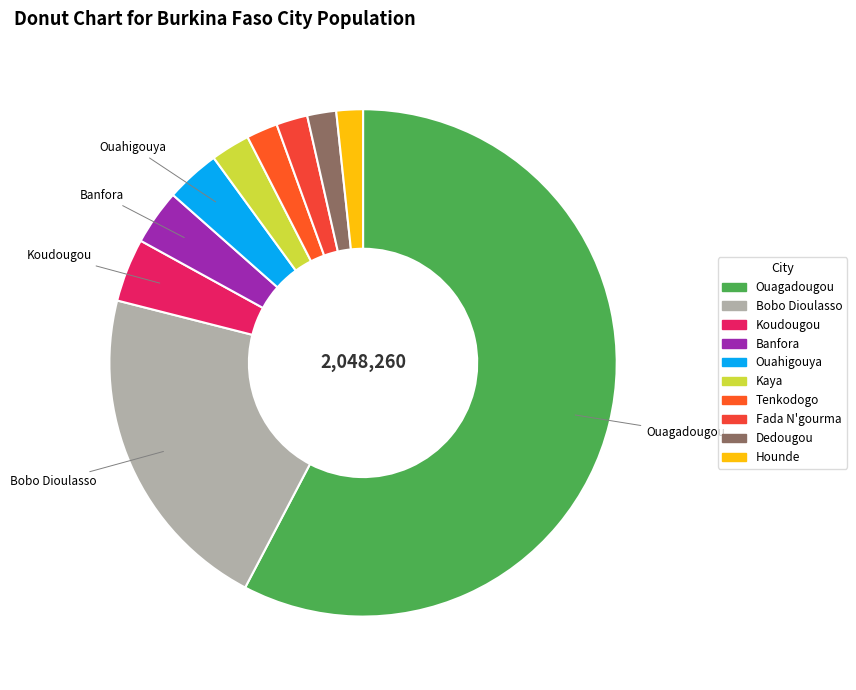

How many segments does this pie chart have?

10